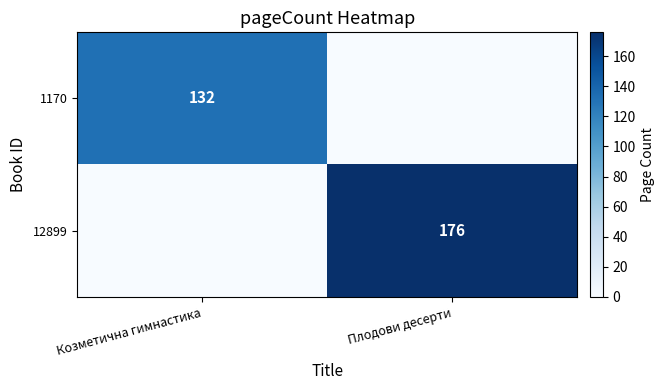

True or false: 1170 has a value of 175 at Козметична гимнастика.

False